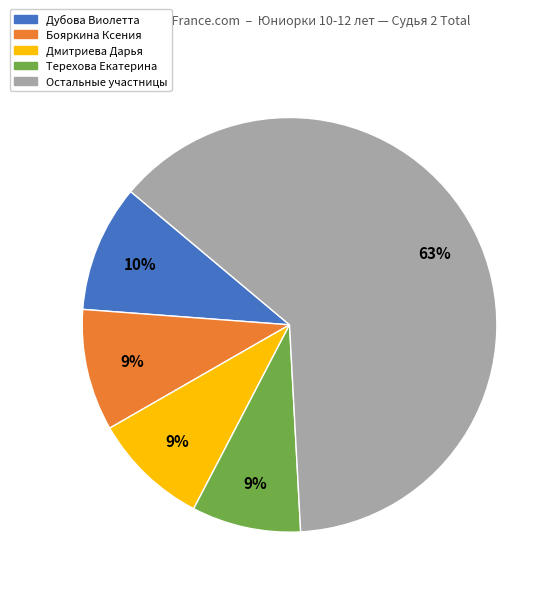

Does any single category account for the majority?

Yes